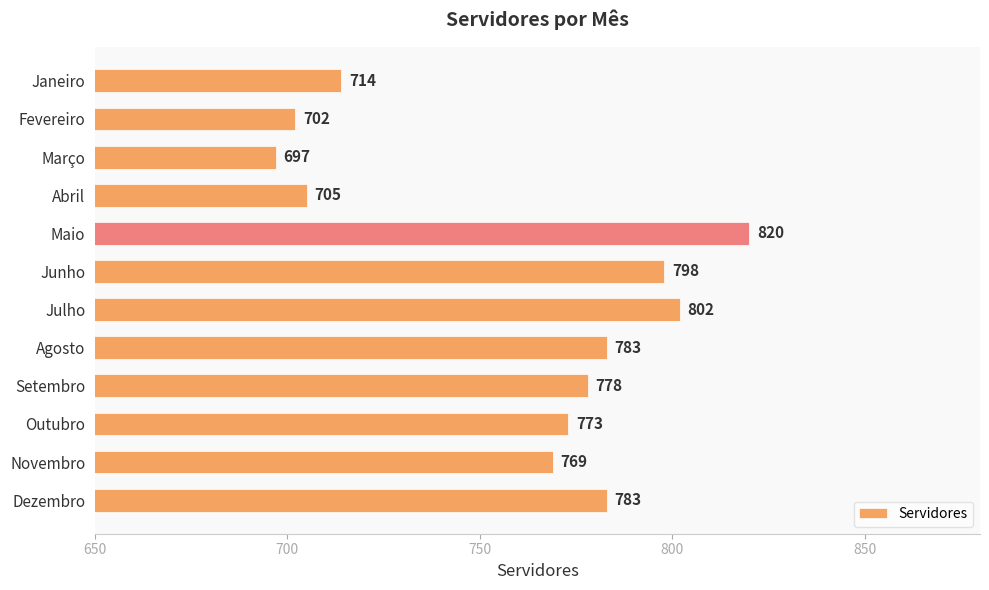

What value does the data have at Junho?

798